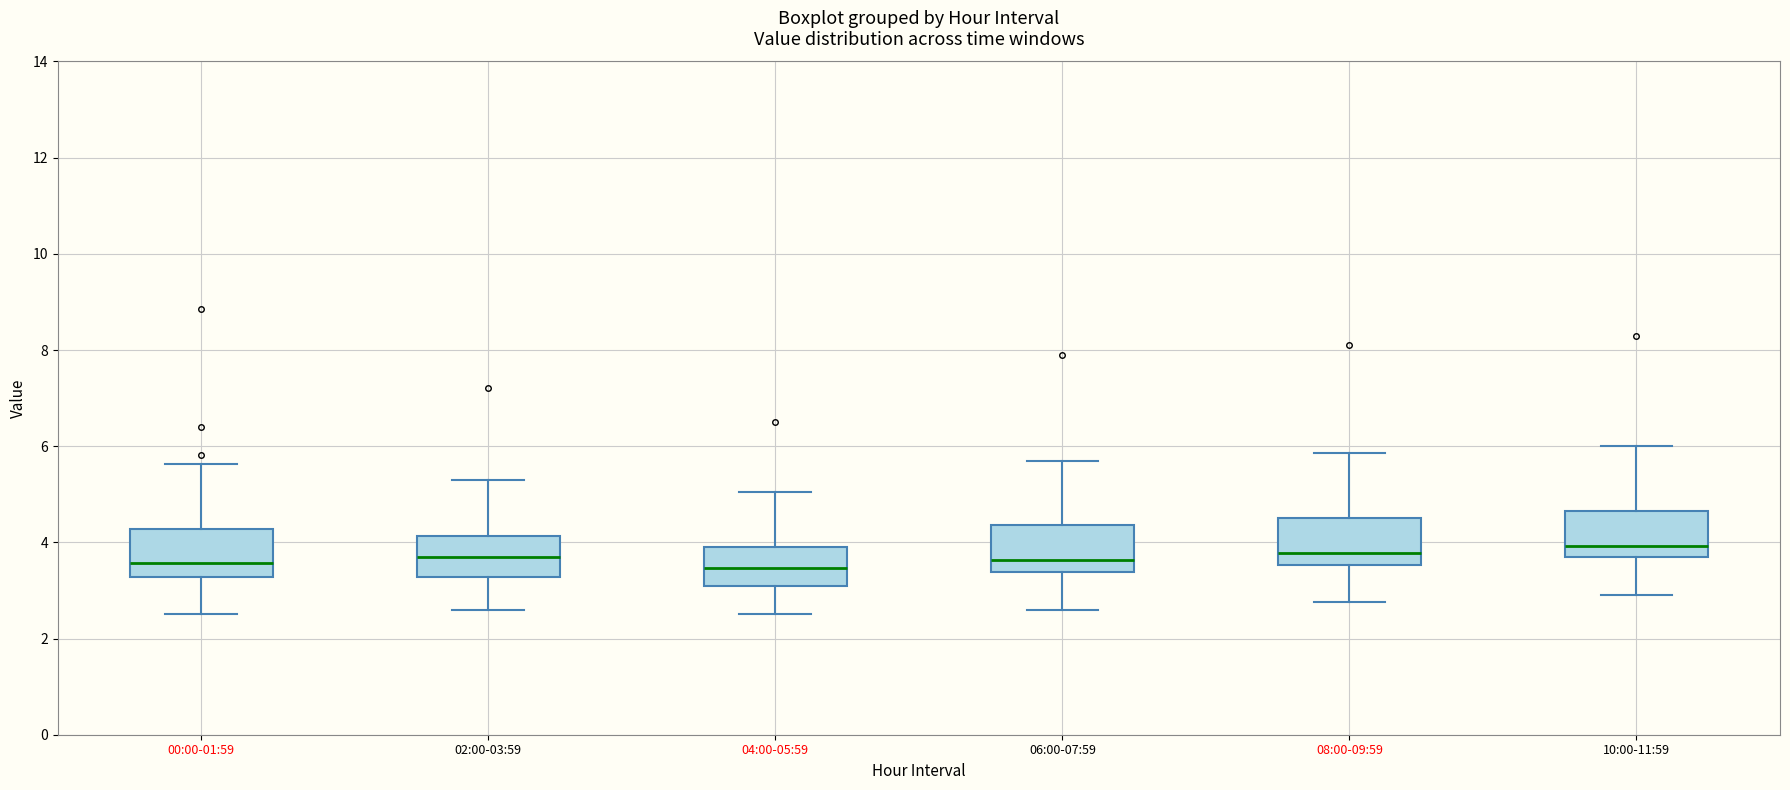

Reading left to right, transcribe this box plot: for each box, give where its median line is, the range the box spans, and where its two whiskers end, as read against the y-axis. The values are not printed on the chart, so give them approximately, as read against the axis.

00:00-01:59: median 3.6, box 3.2 to 4.2, whiskers 2.6 to 5.6
02:00-03:59: median 3.8, box 3.2 to 4.2, whiskers 2.6 to 5.4
04:00-05:59: median 3.4, box 3.2 to 4.0, whiskers 2.6 to 5.0
06:00-07:59: median 3.6, box 3.4 to 4.4, whiskers 2.6 to 5.8
08:00-09:59: median 3.8, box 3.6 to 4.6, whiskers 2.8 to 5.8
10:00-11:59: median 4.0, box 3.6 to 4.6, whiskers 3.0 to 6.0